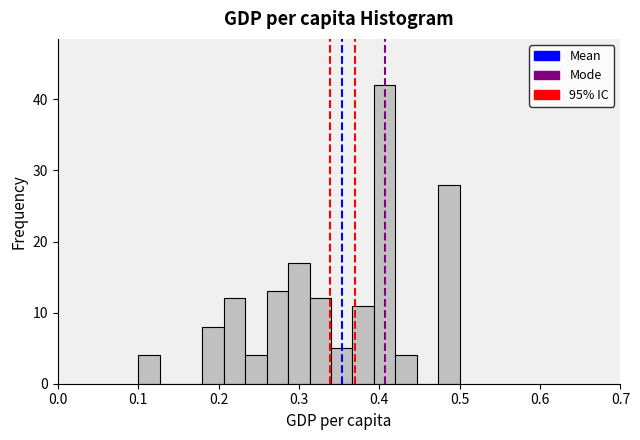

Around what value on the x-axis is the tallest bar? Give the approximate position of its centre, as read against the axis.

0.41